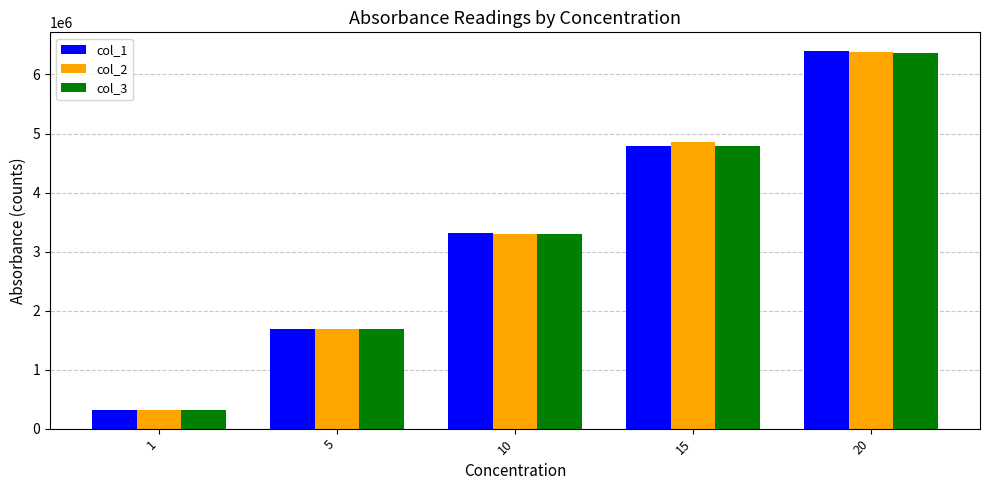

What is the value of the col_3 bar at the 5th from the left?

6364928